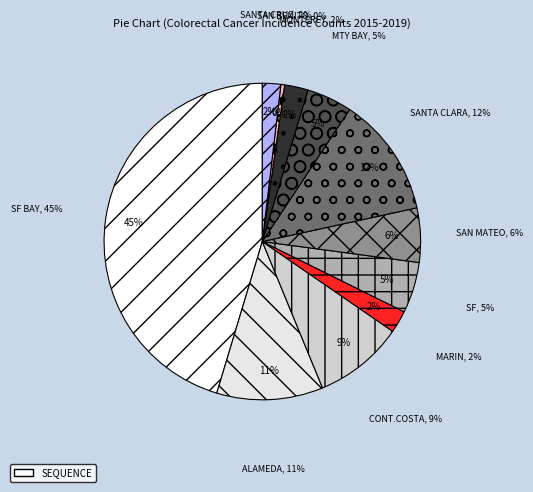

Which has a higher value, San Benito or SF Bay Area?

SF Bay Area